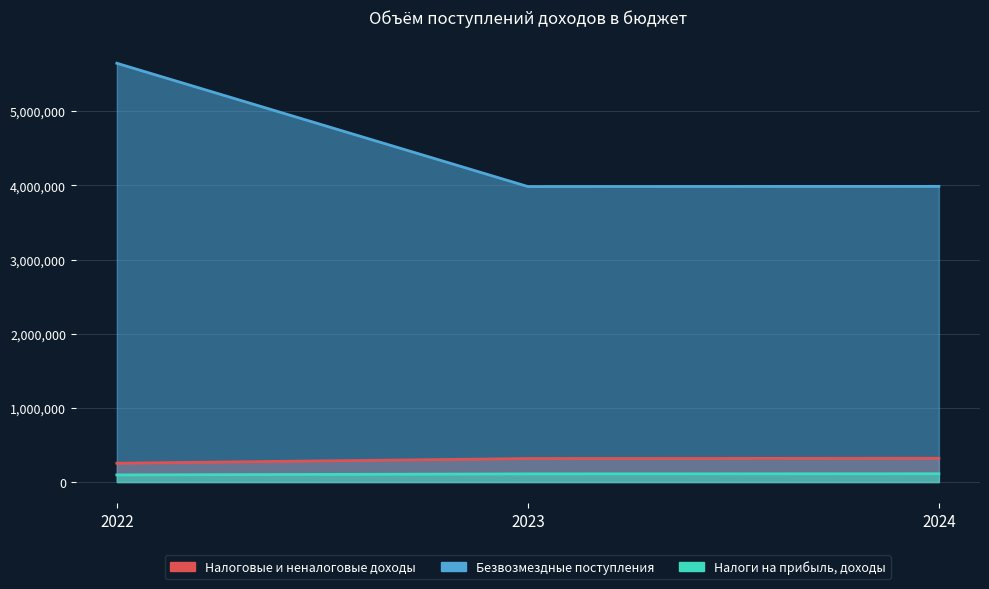

At 2023, list the series in order from largest to smallest.

Безвозмездные поступления, Налоговые и неналоговые доходы, Налоги на прибыль, доходы